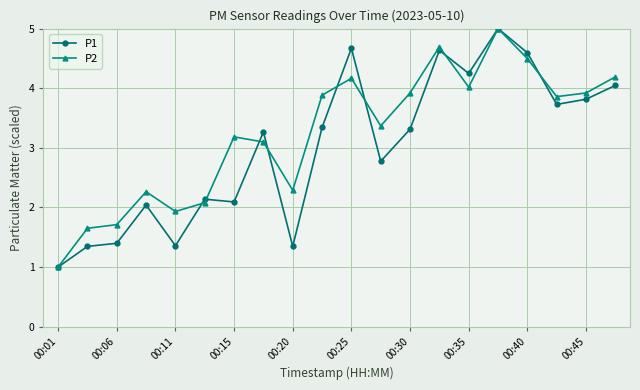

What is the highest value of the P1 series?

5.0